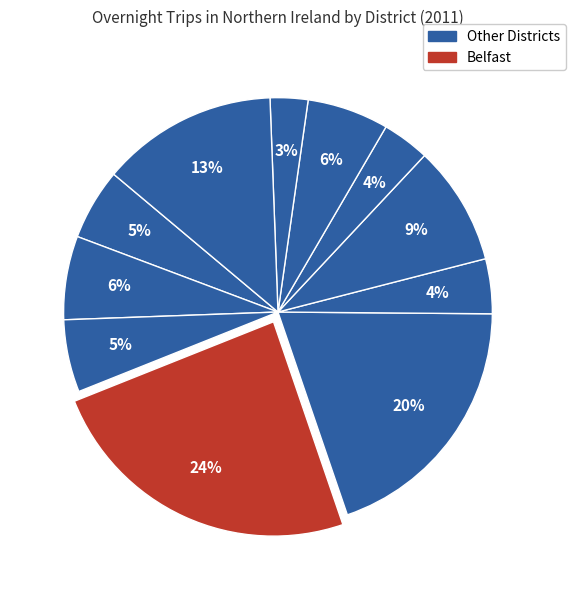

How many slices are in this pie chart?

11